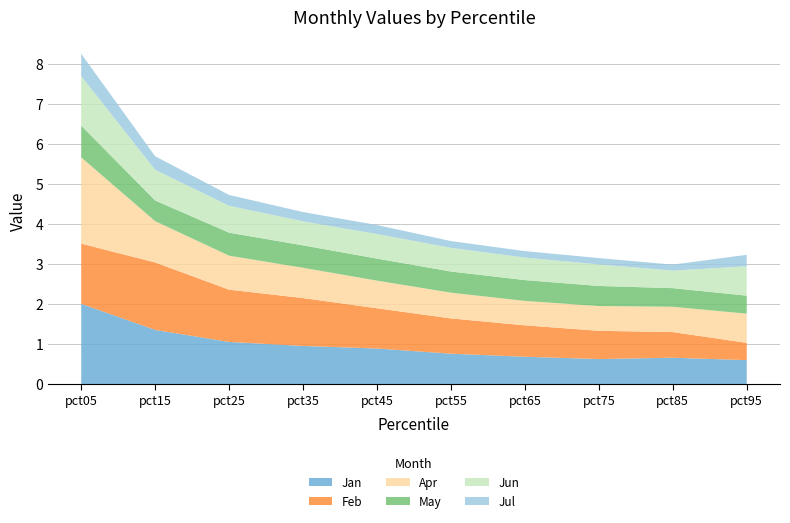

Reading left to right, what are all the values shown in this chart?

Jan: 2.0	1.4	1.1	1.0	0.9	0.8	0.7	0.6	0.7	0.6
Feb: 1.5	1.7	1.3	1.2	1.0	0.9	0.8	0.7	0.6	0.4
Apr: 2.2	1.0	0.8	0.8	0.7	0.6	0.6	0.6	0.6	0.7
May: 0.8	0.5	0.6	0.6	0.6	0.5	0.5	0.5	0.5	0.5
Jun: 1.2	0.8	0.7	0.6	0.6	0.6	0.6	0.5	0.4	0.7
Jul: 0.6	0.3	0.3	0.2	0.2	0.2	0.2	0.2	0.1	0.3